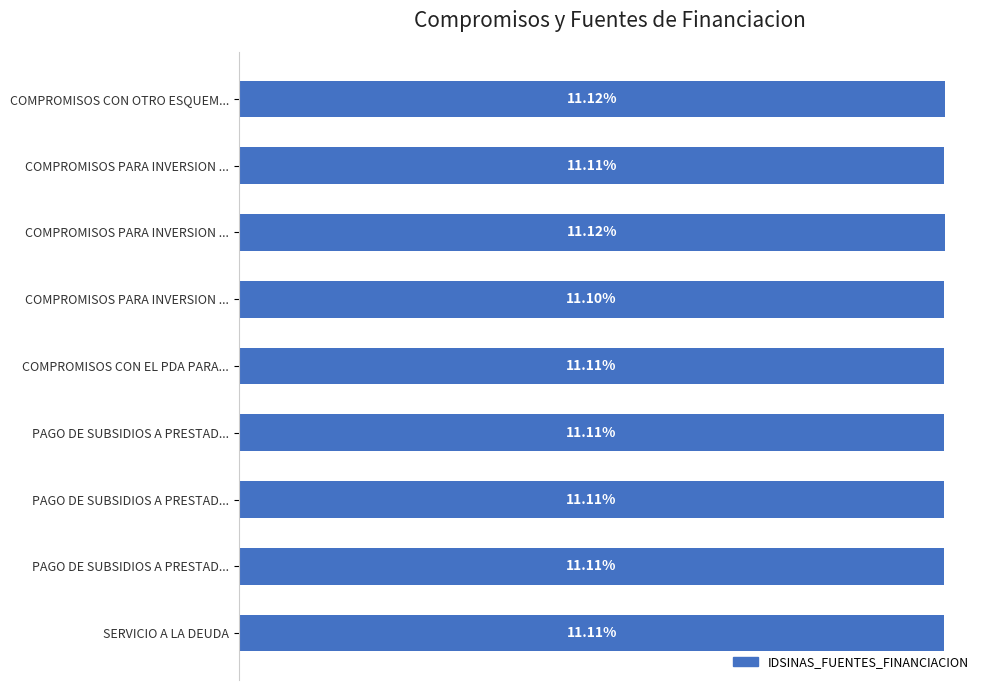

Does the chart contain stacked bars?

No